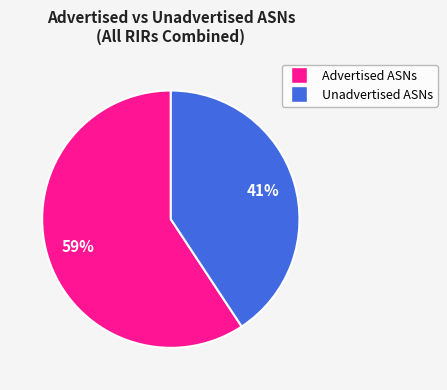

Is there a majority slice in this chart?

Yes